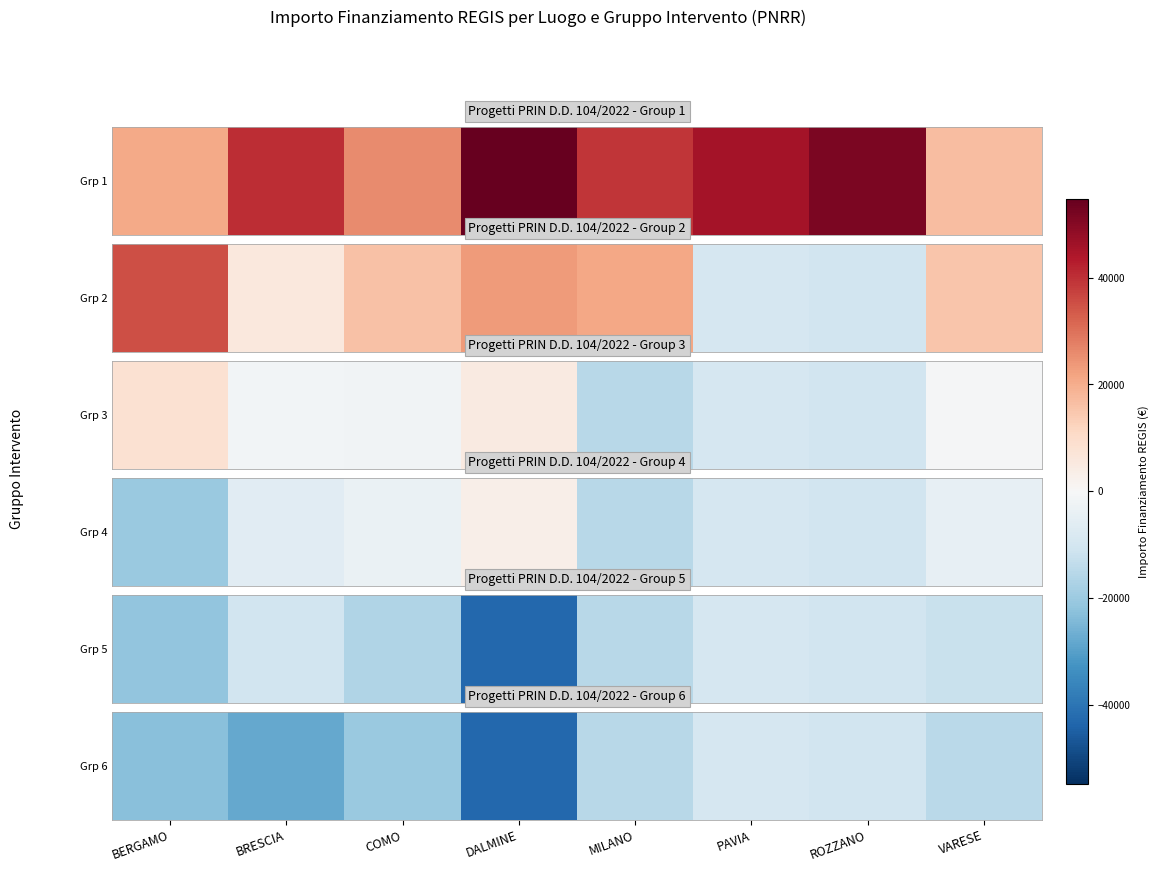

Which has a higher value, VARESE or BRESCIA?

VARESE